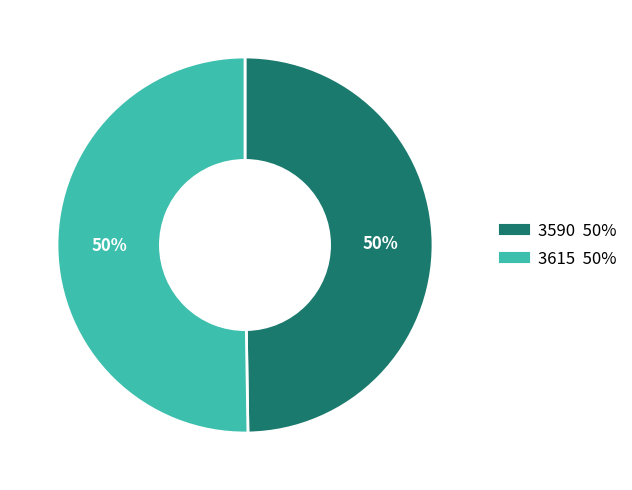

Is it true that 3590 is 63% of the pie?

False